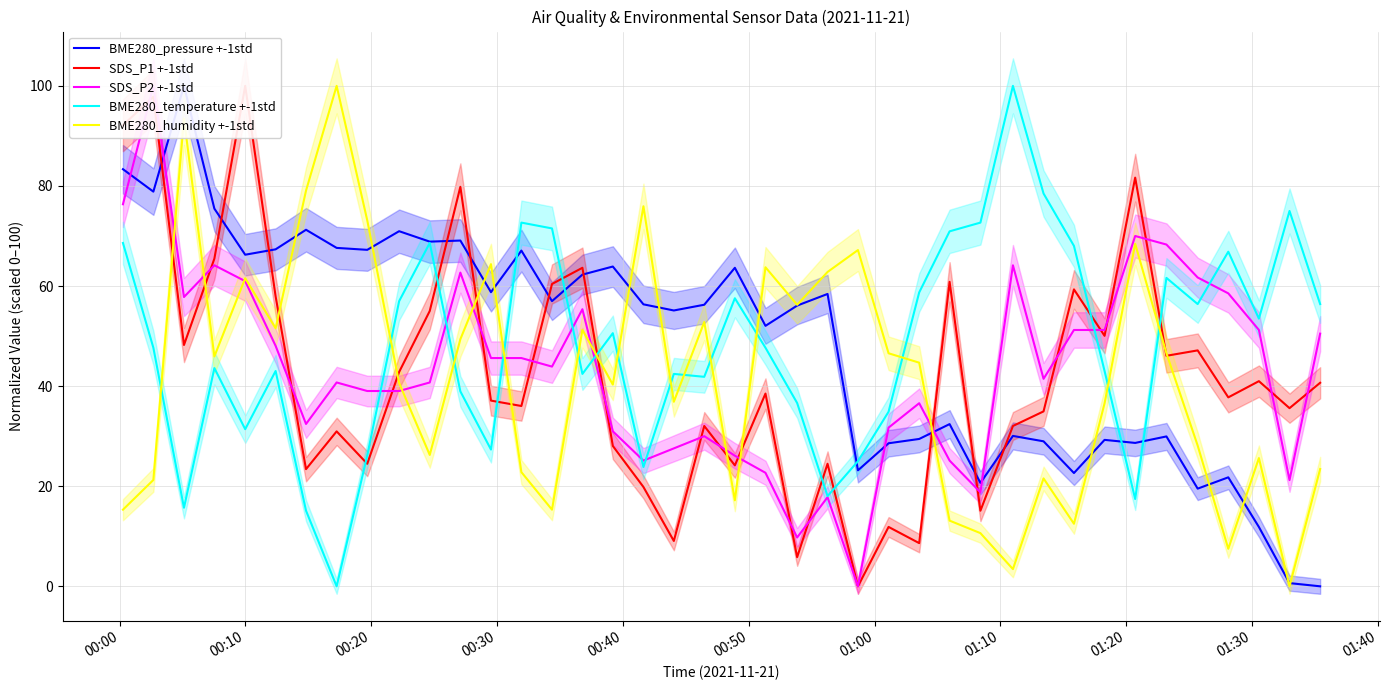

How many distinct data groups are displayed?

5